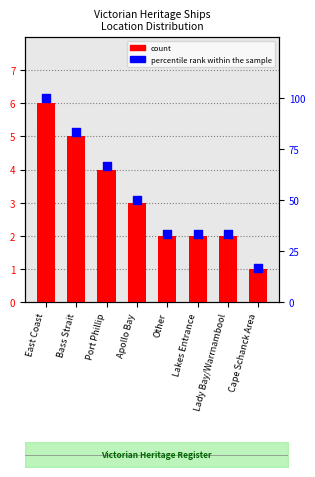

At which category is the sum across all series the highest?

East Coast